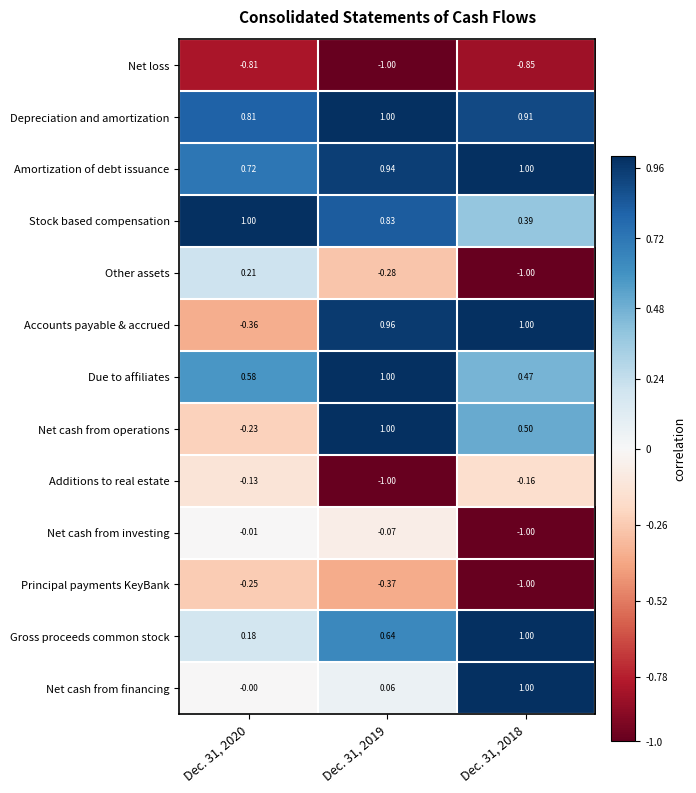

Which series has the widest spread of values?

Accounts payable & accrued